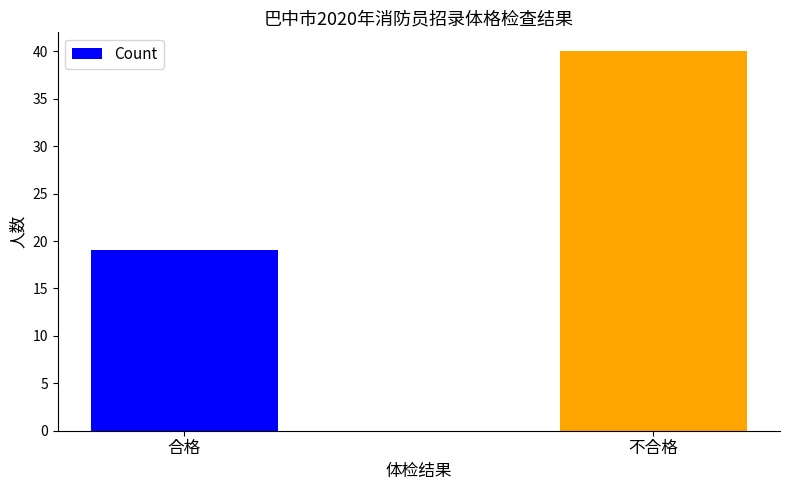

How many bars are there in total?

2